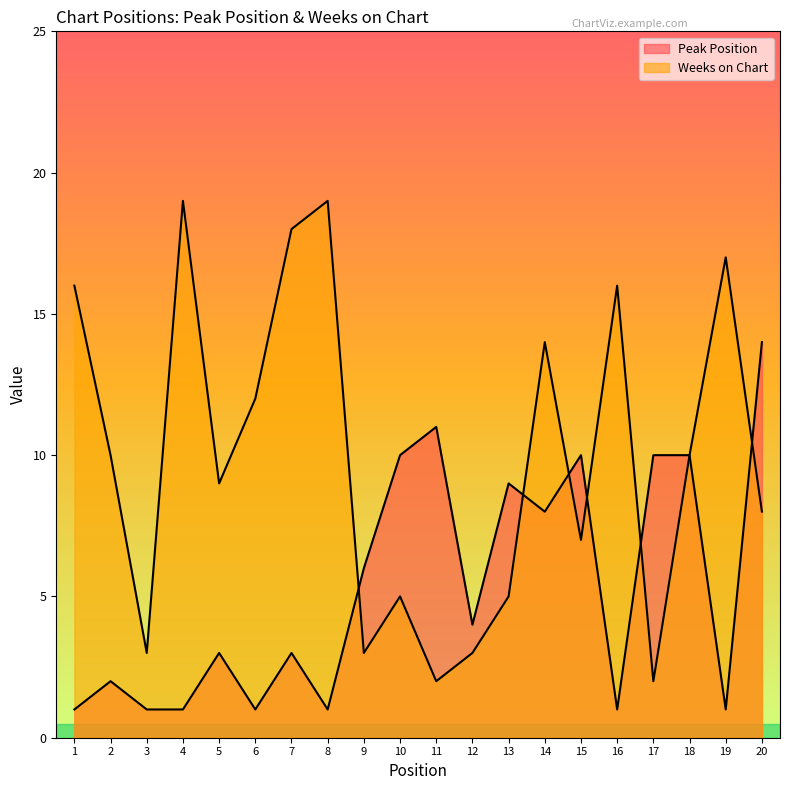

List the labels in order of Peak Position value, largest first.

20, 11, 10, 15, 17, 18, 13, 14, 9, 12, 5, 7, 2, 1, 3, 4, 6, 8, 16, 19